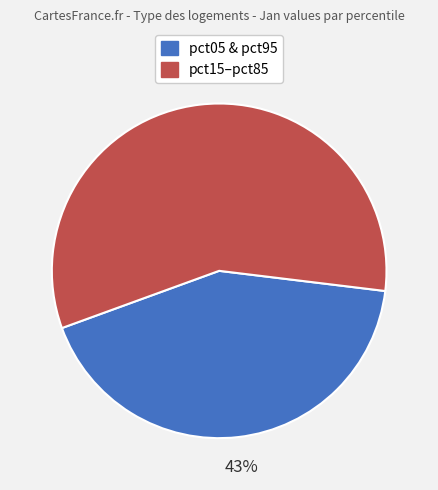

Does any single category account for the majority?

Yes